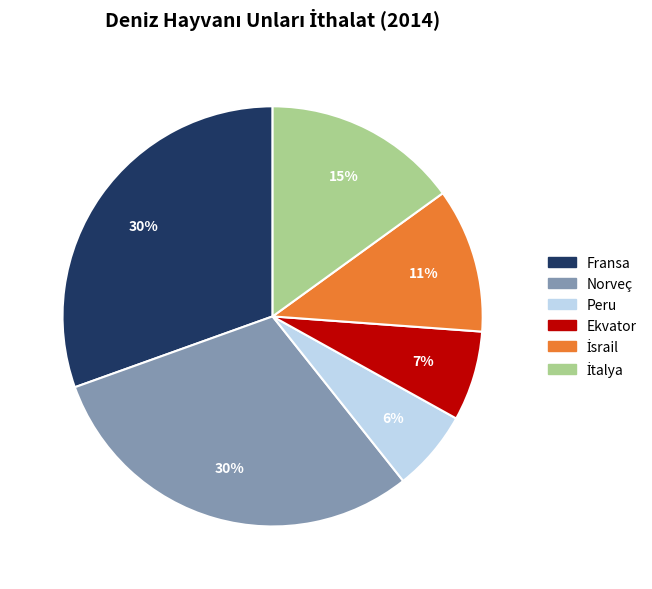

Between Ekvator and Fransa, which is larger?

Fransa